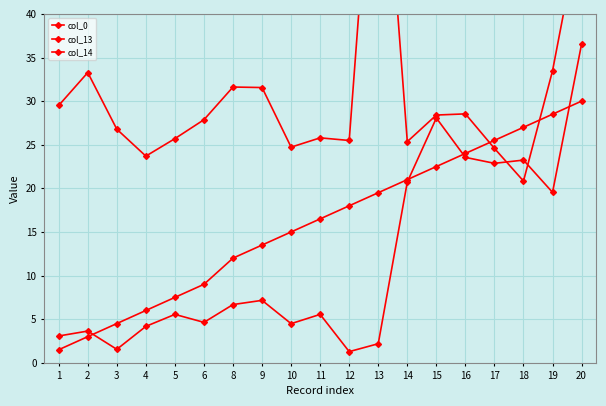

Is it true that col_13 equals 20.8 at 18?

True